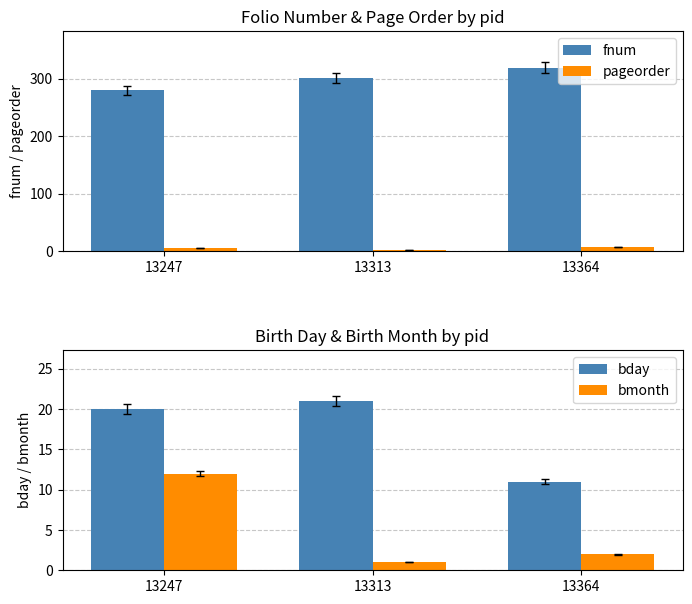

What is the value of the fnum bar at the 1st from the left?

280